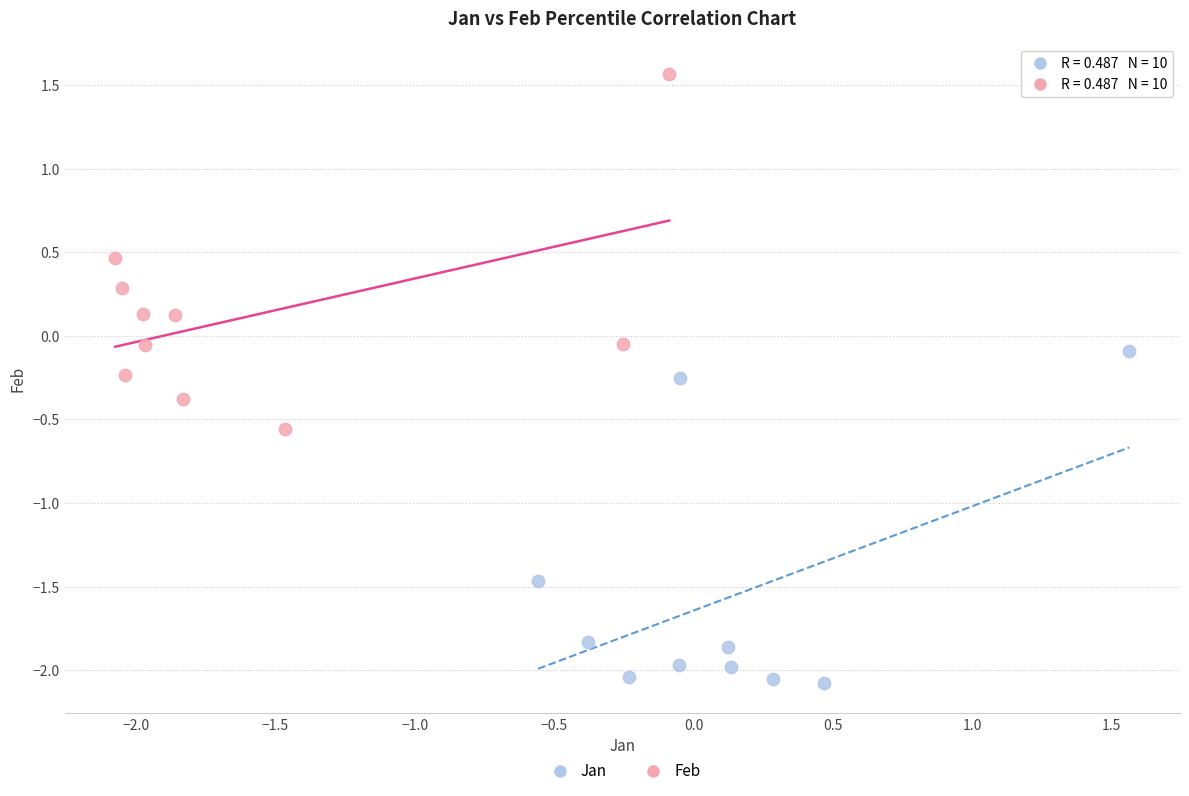

Which series contains the highest Y value?

Feb